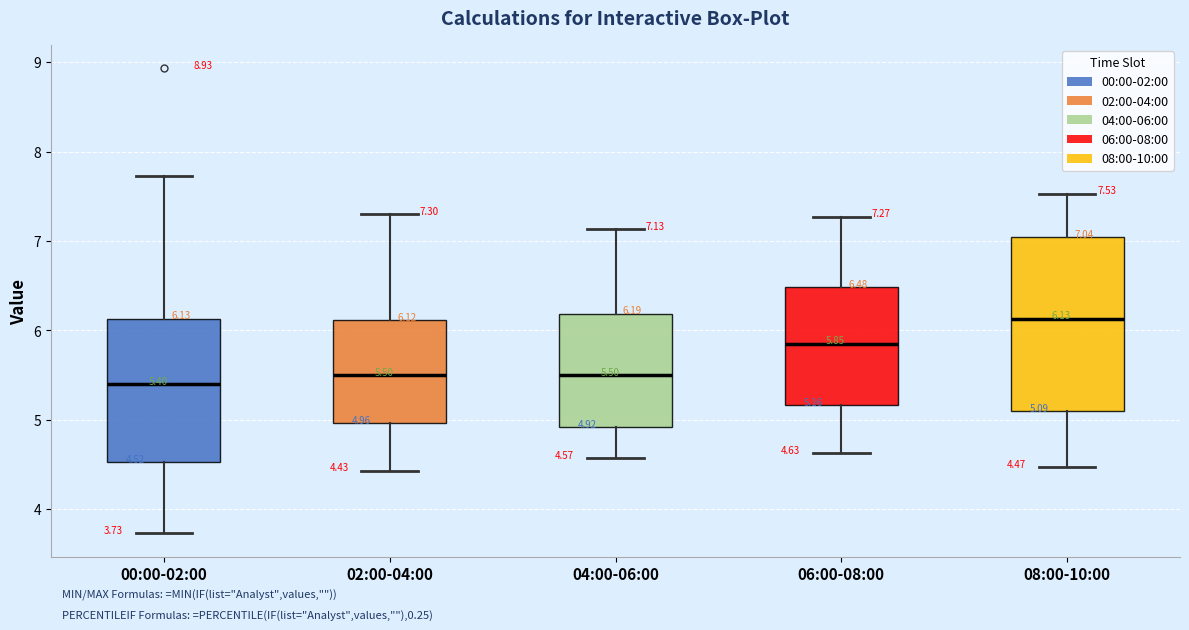

Which box is the tallest, from its lower edge to its upper edge?

08:00-10:00